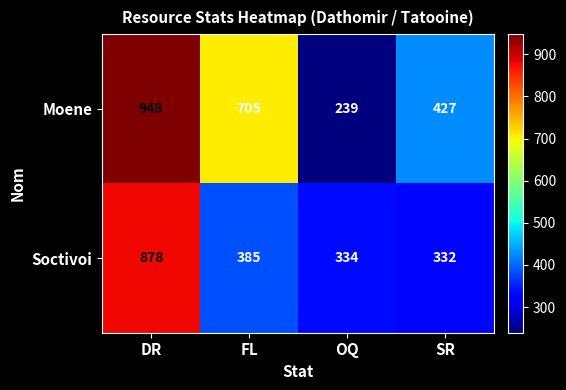

Reading left to right, extract all data points from this chart.

Moene: DR=948	FL=705	OQ=239	SR=427
Soctivoi: DR=878	FL=385	OQ=334	SR=332